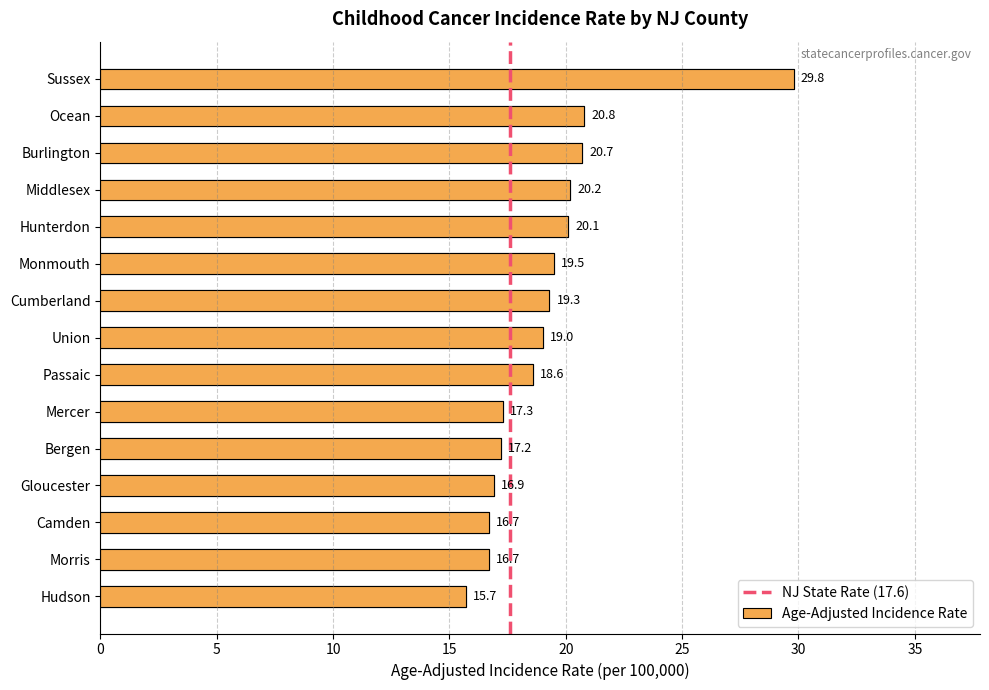

At which category does the chart reach its minimum across all series?

Hudson